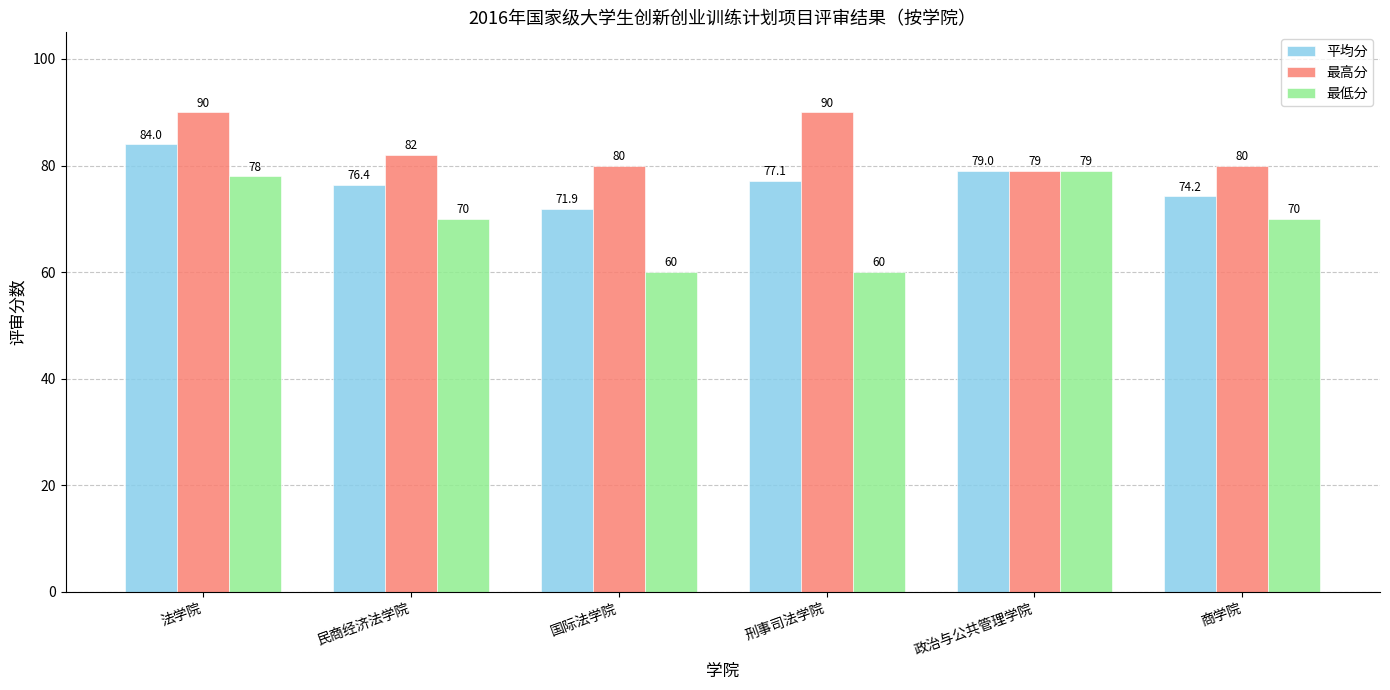

How many distinct data groups are displayed?

3